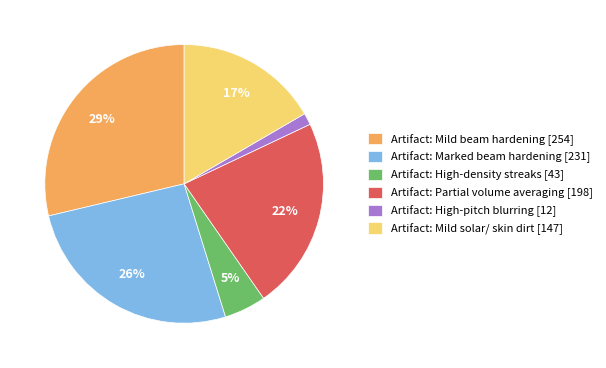

Between Artifact: Mild solar/ skin dirt [147] and Artifact: High-pitch blurring [12], which is larger?

Artifact: Mild solar/ skin dirt [147]